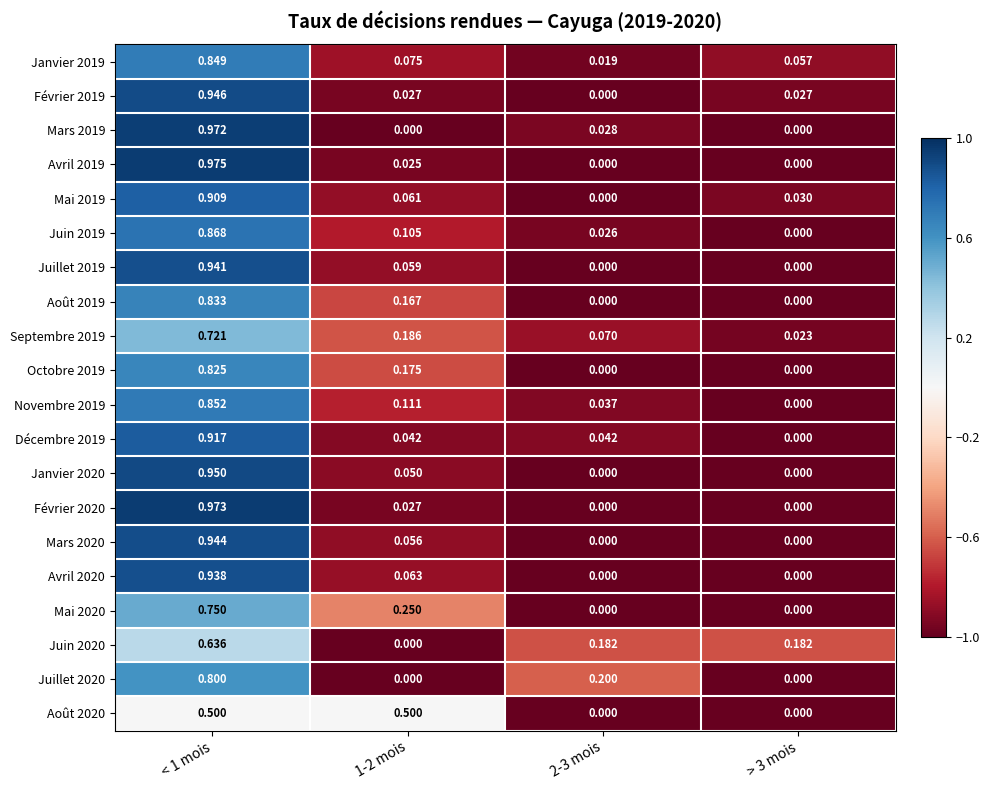

Rank the series by their maximum value, from highest to lowest.

Avril 2019, Février 2020, Mars 2019, Janvier 2020, Février 2019, Mars 2020, Juillet 2019, Avril 2020, Décembre 2019, Mai 2019, Juin 2019, Novembre 2019, Janvier 2019, Août 2019, Octobre 2019, Juillet 2020, Mai 2020, Septembre 2019, Juin 2020, Août 2020